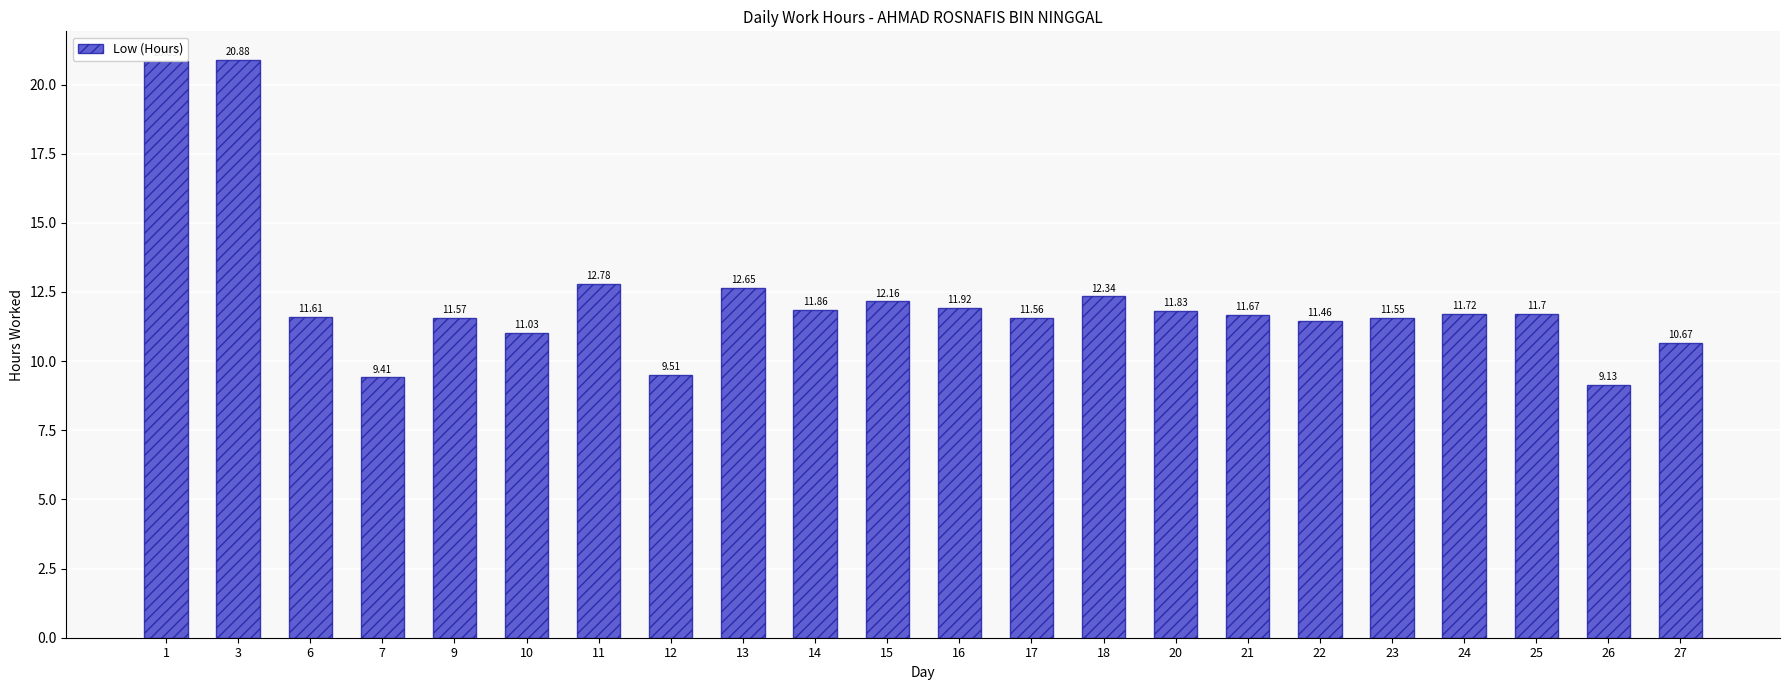

The chart shows a value of 11.5 at 22. True or false?

True